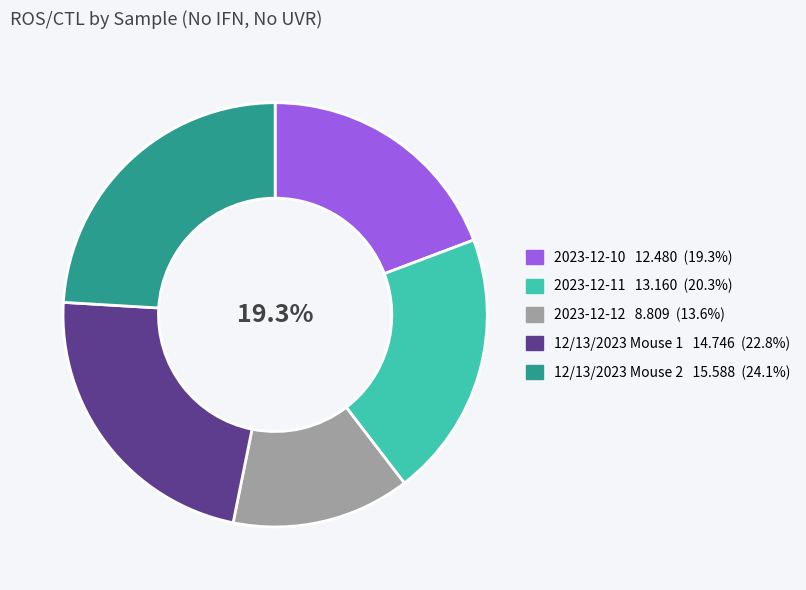

What is the largest slice in the pie chart?

12/13/2023 Mouse 2